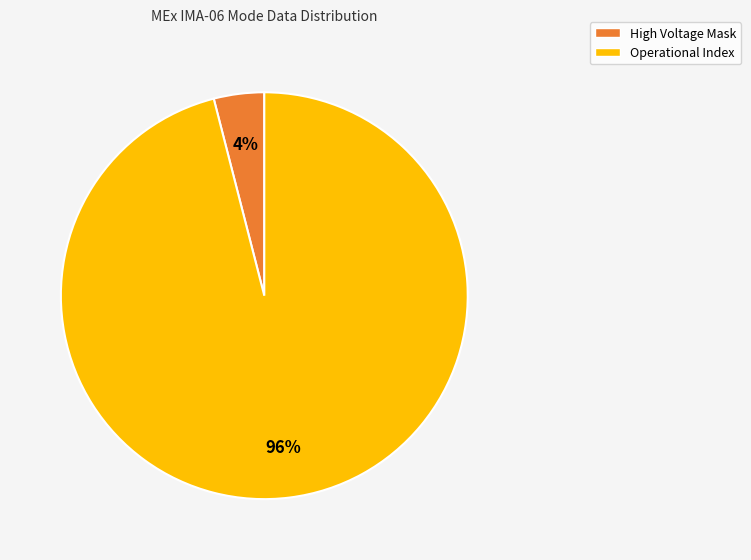

To the nearest percent, what is the difference between the largest and smallest slice percentages?

92%